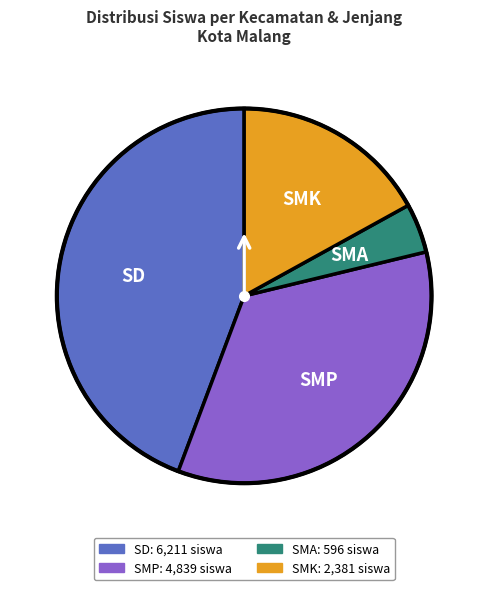

Is there a majority slice in this chart?

No